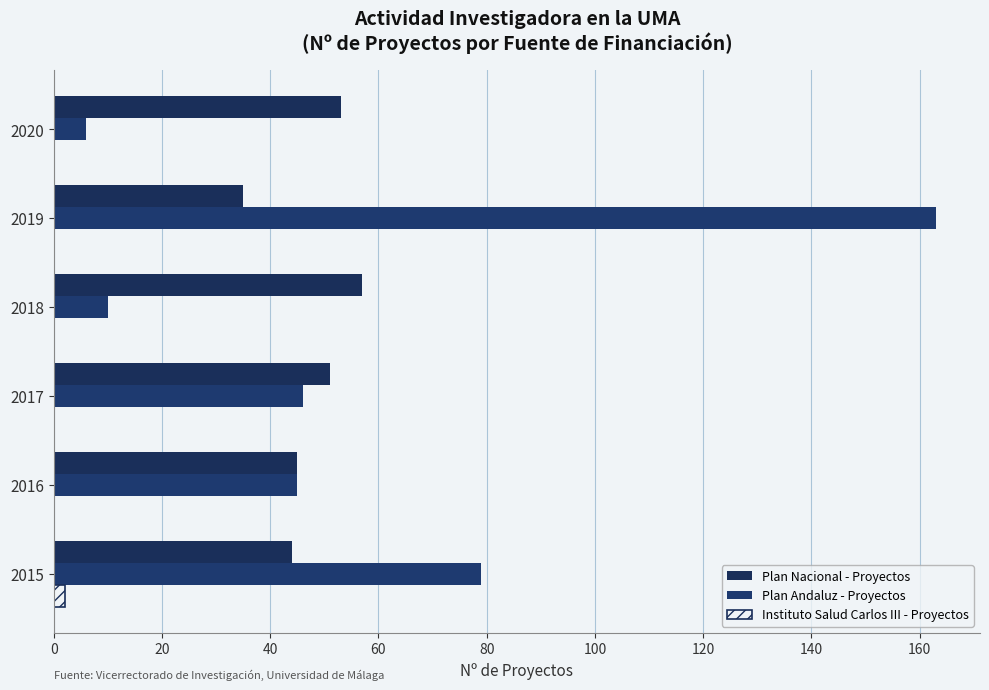

How many series are shown in this chart?

3